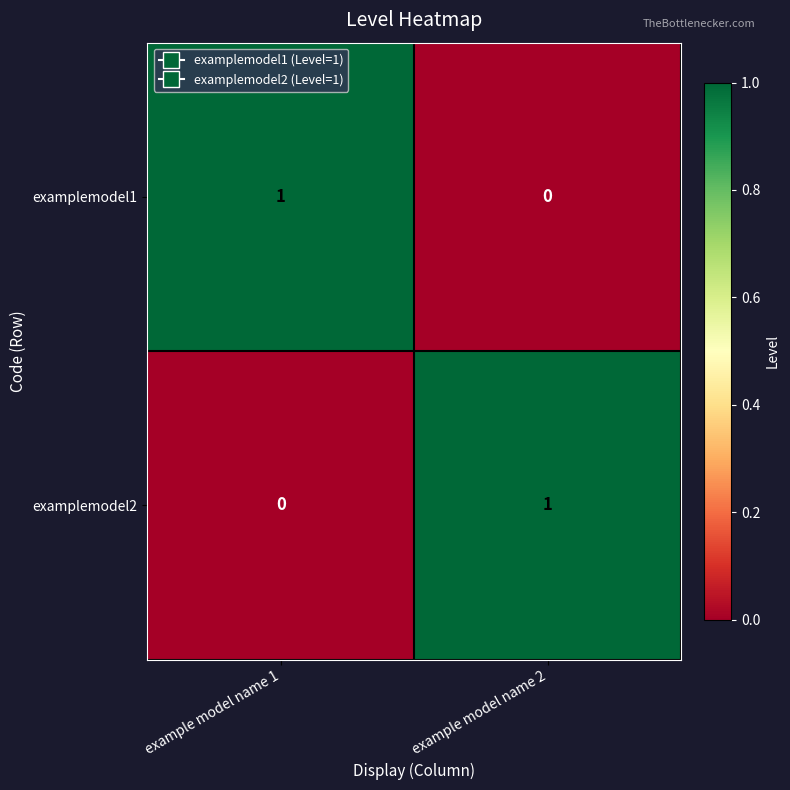

Rank the categories by examplemodel1 value from highest to lowest.

example model name 1, example model name 2